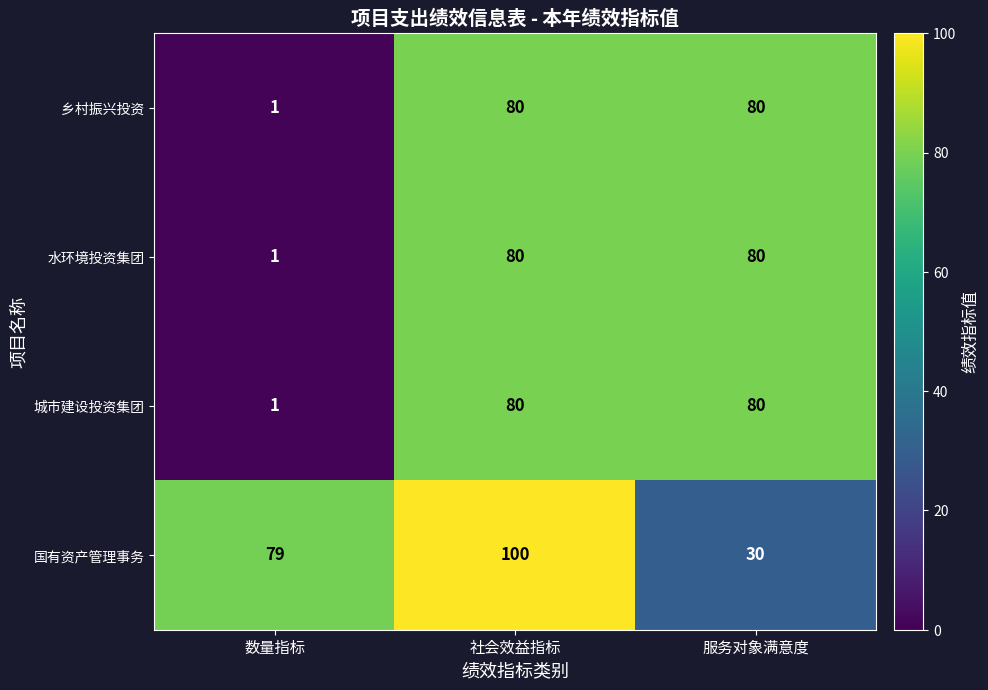

What is the sum of the 水环境投资集团 values at 社会效益指标 and 服务对象满意度?

160